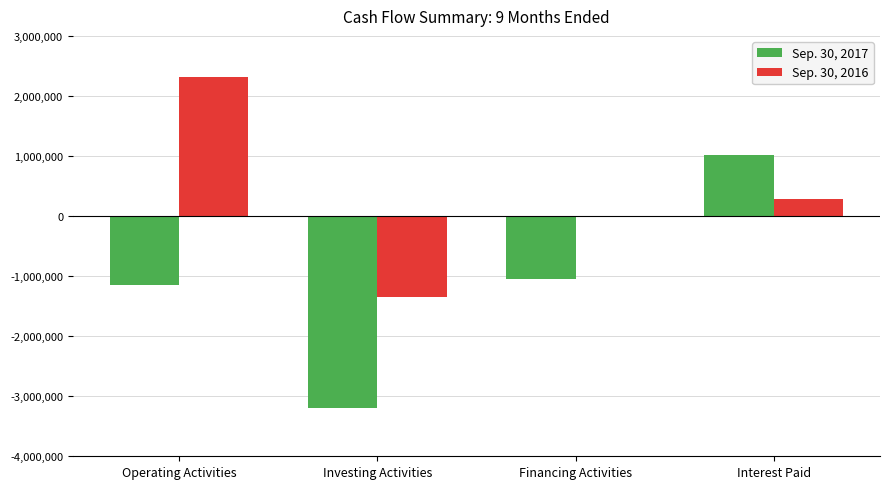

Which series has the largest total across all categories?

Sep. 30, 2016